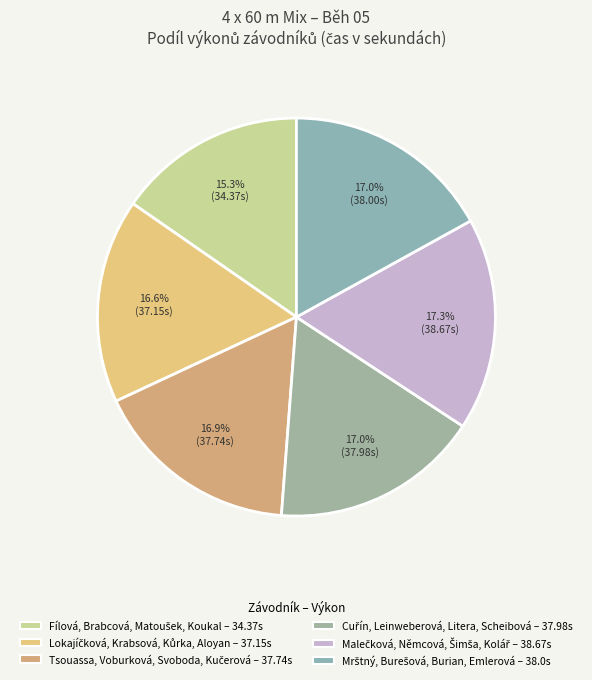

Count the number of slices in the pie.

6